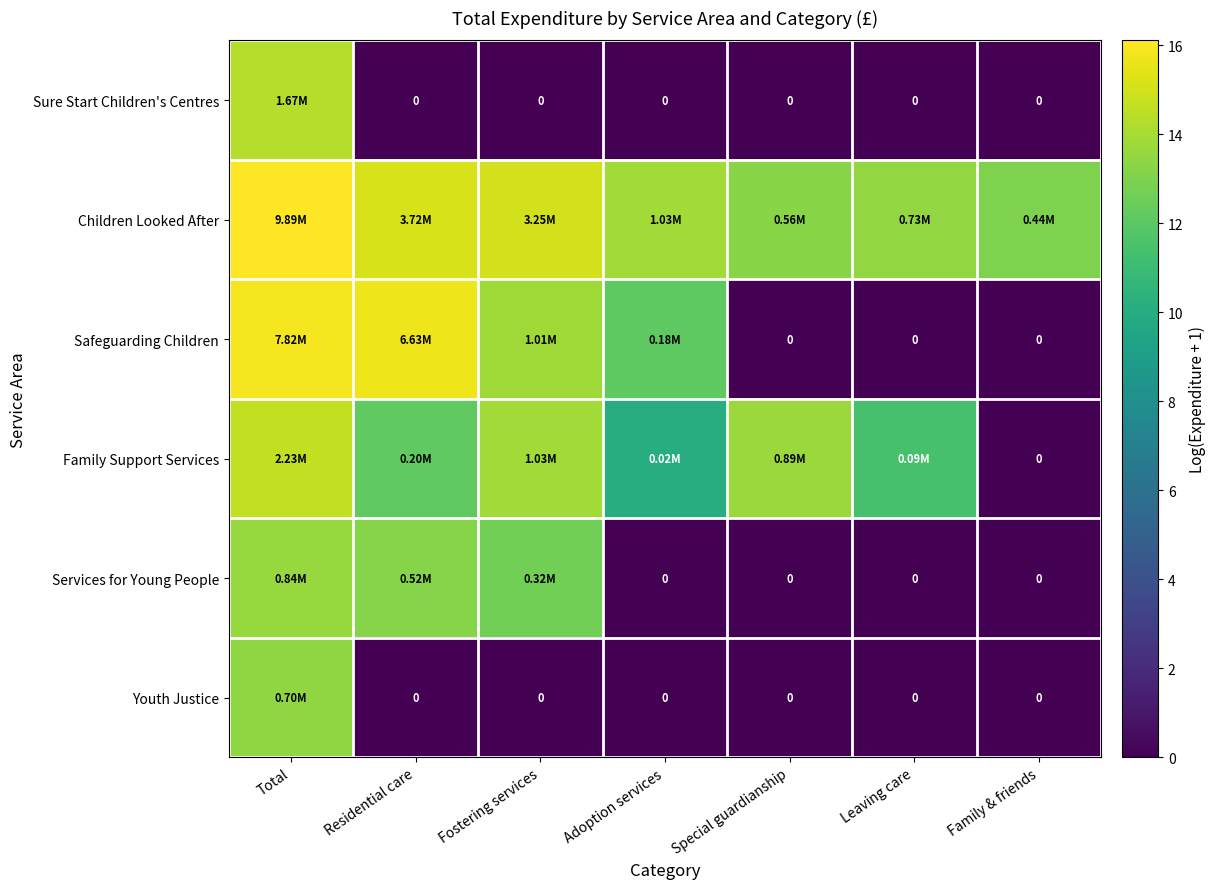

Is it true that Services for Young People equals 7.6 at Residential care?

False